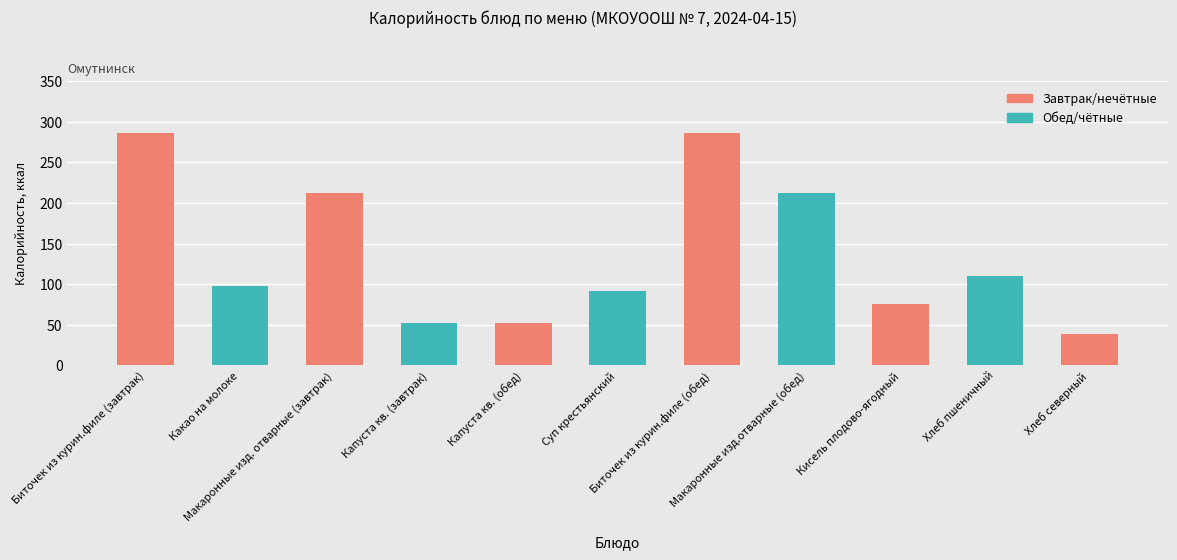

What is the value of the 3rd bar from the left?

212